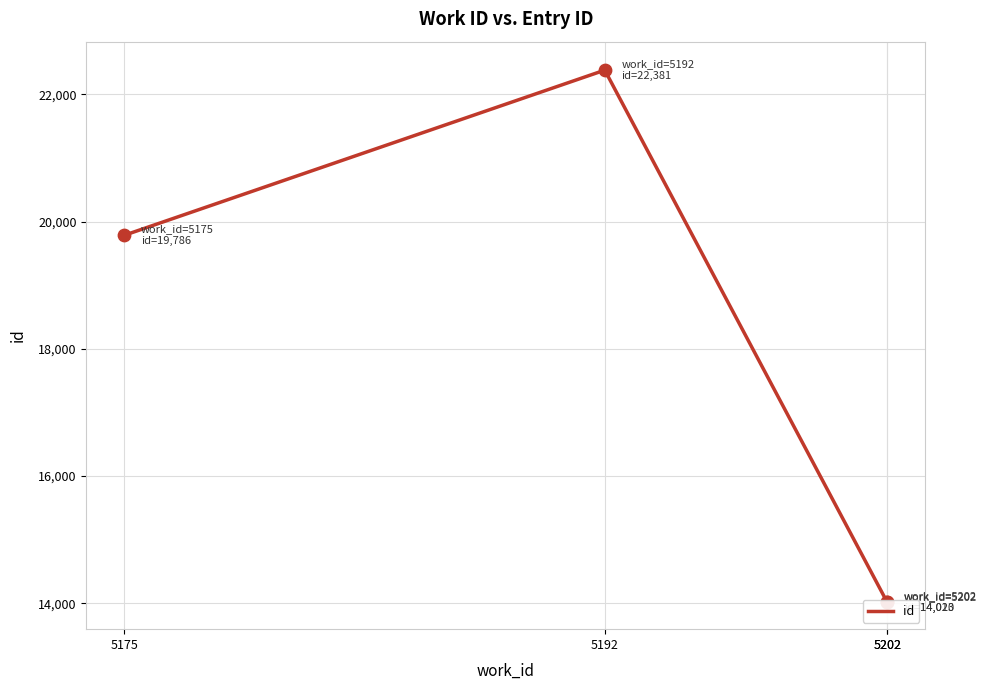

What is the ratio of the value at 5192 to the value at 5175?

1.1